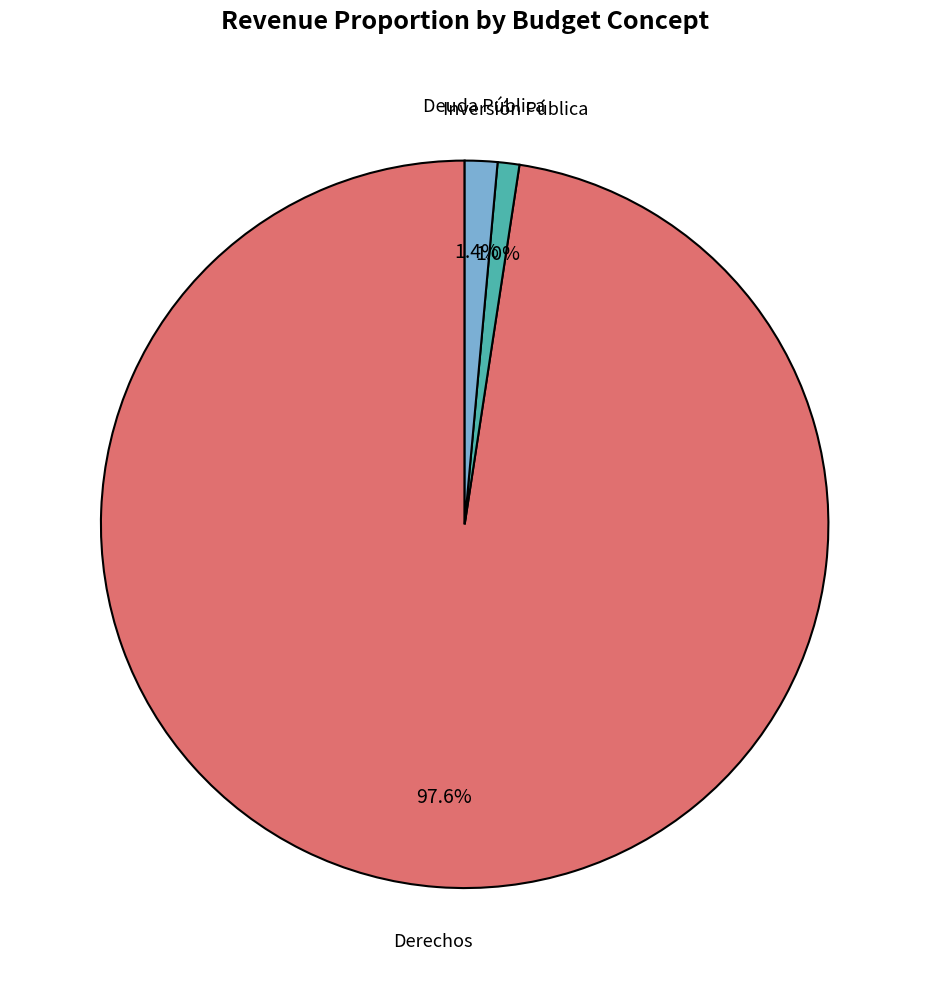

How many segments does this pie chart have?

3